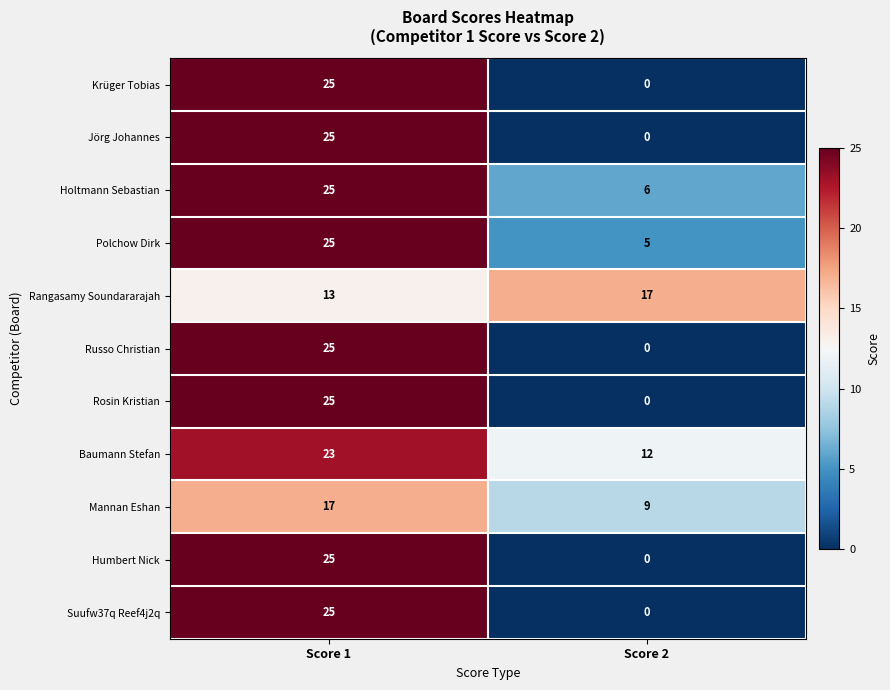

What is the spread (max minus min) of values at Score 2?

17